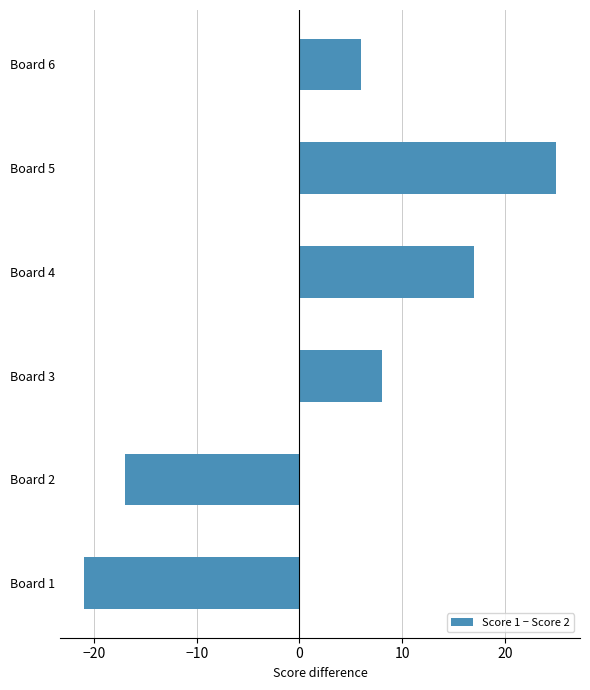

Reading bottom to top, extract all data points from this chart.

Board 1=-21	Board 2=-17	Board 3=8	Board 4=17	Board 5=25	Board 6=6